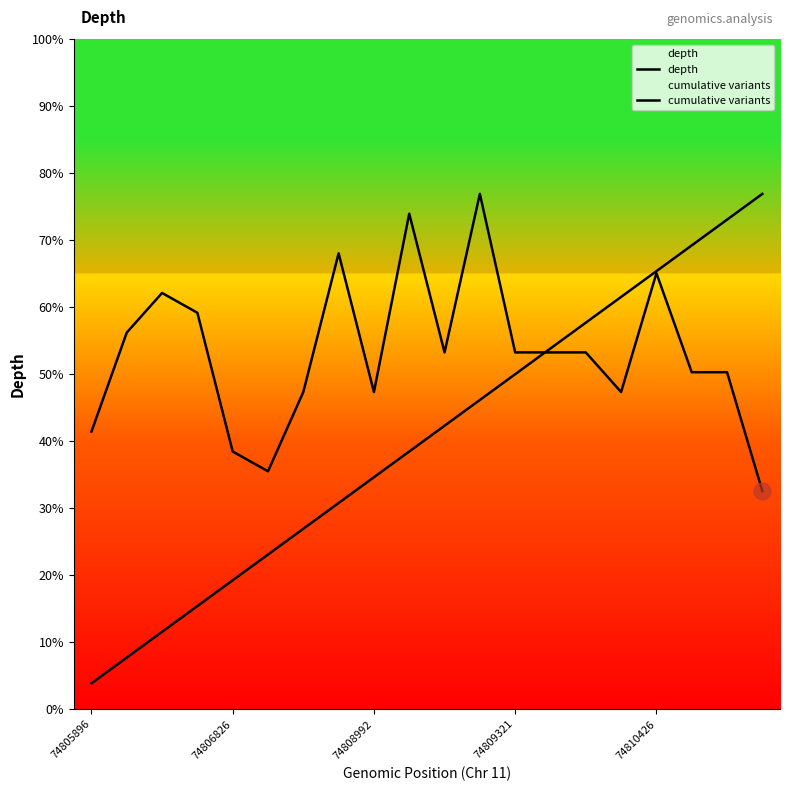

Which series has the largest range (max minus min)?

cumulative variants